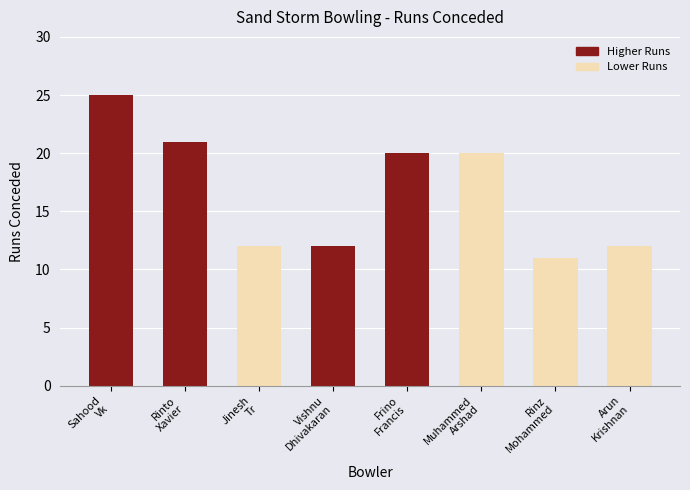

Is it true that the value at Sahood
Vk is 25?

True